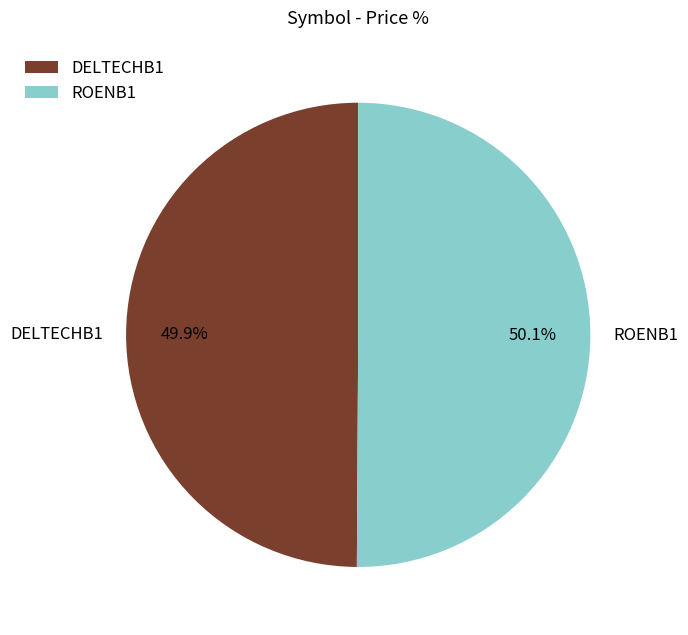

Does any single category account for the majority?

Yes